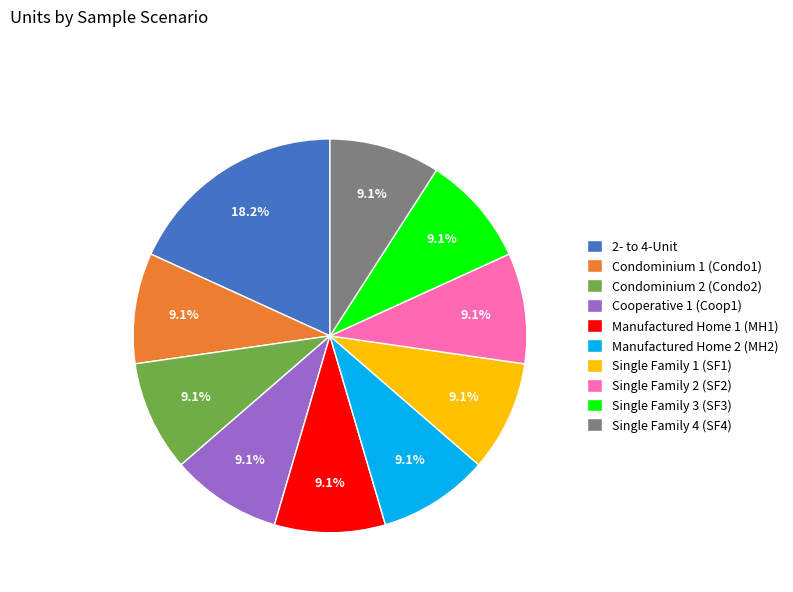

To the nearest percent, what percentage of the pie is 2- to 4-Unit?

18%